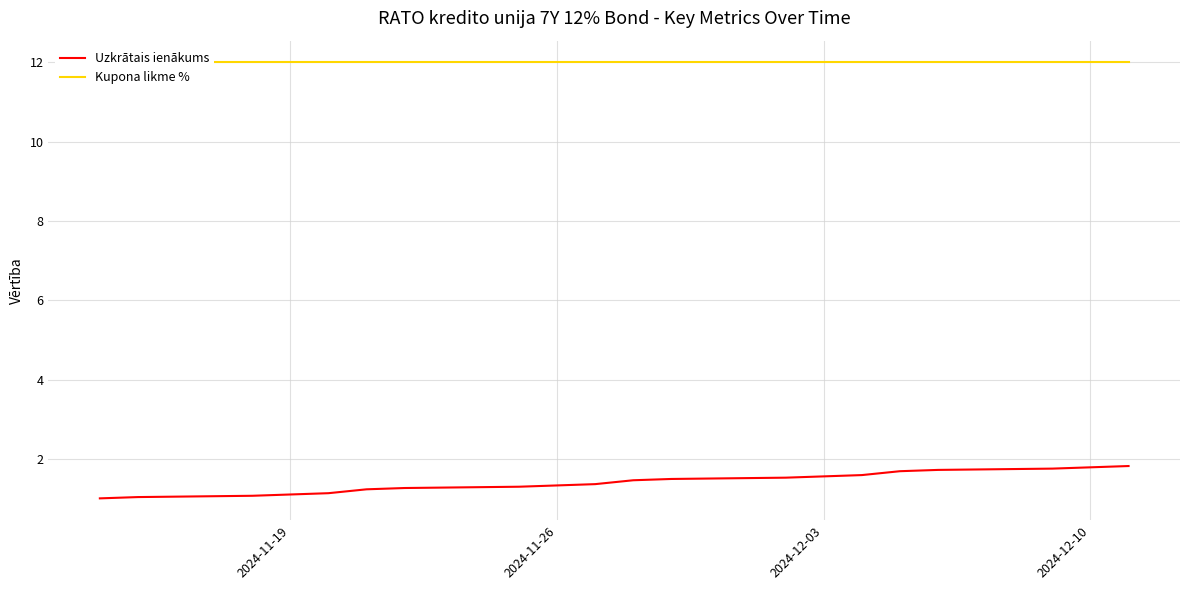

What is the lowest value of the Uzkrātais ienākums series?

1.0